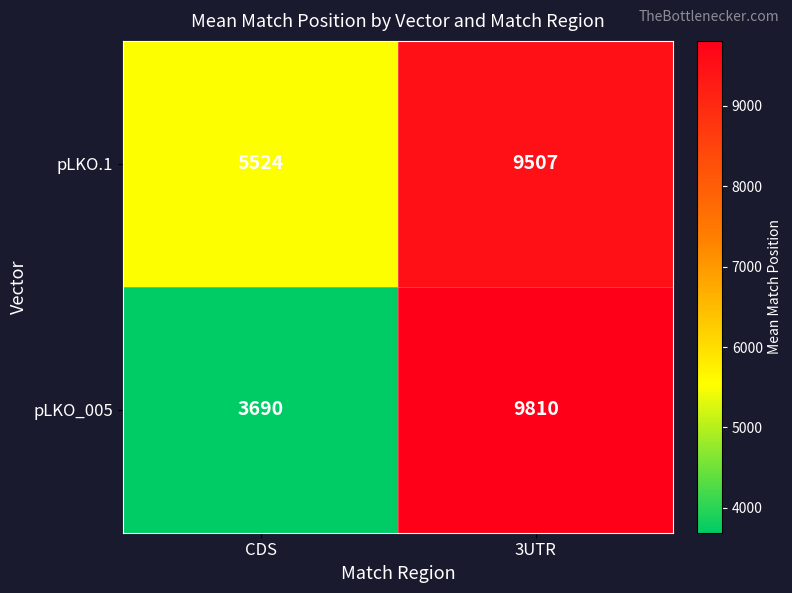

Reading left to right, extract all data points from this chart.

pLKO.1: 5524	9507
pLKO_005: 3690	9810